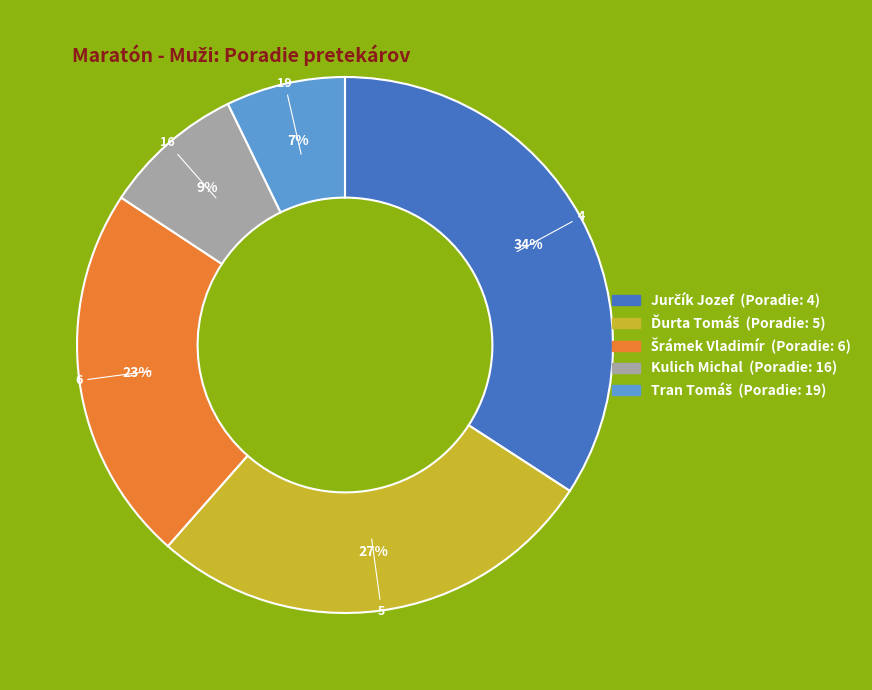

To the nearest percent, what is the average slice percentage?

20%